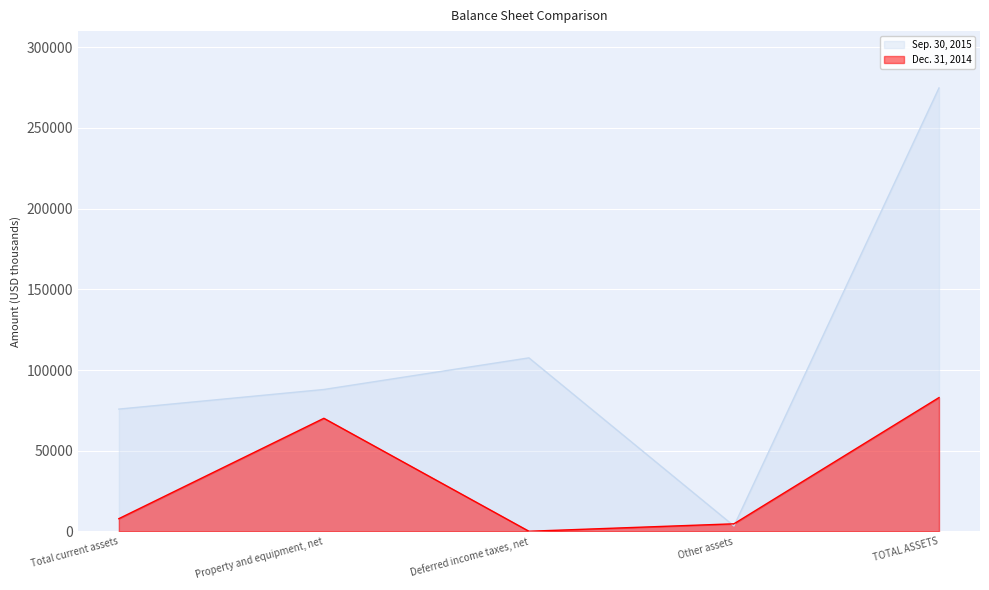

Rank the series by their average value, from lowest to highest.

Dec. 31, 2014, Sep. 30, 2015